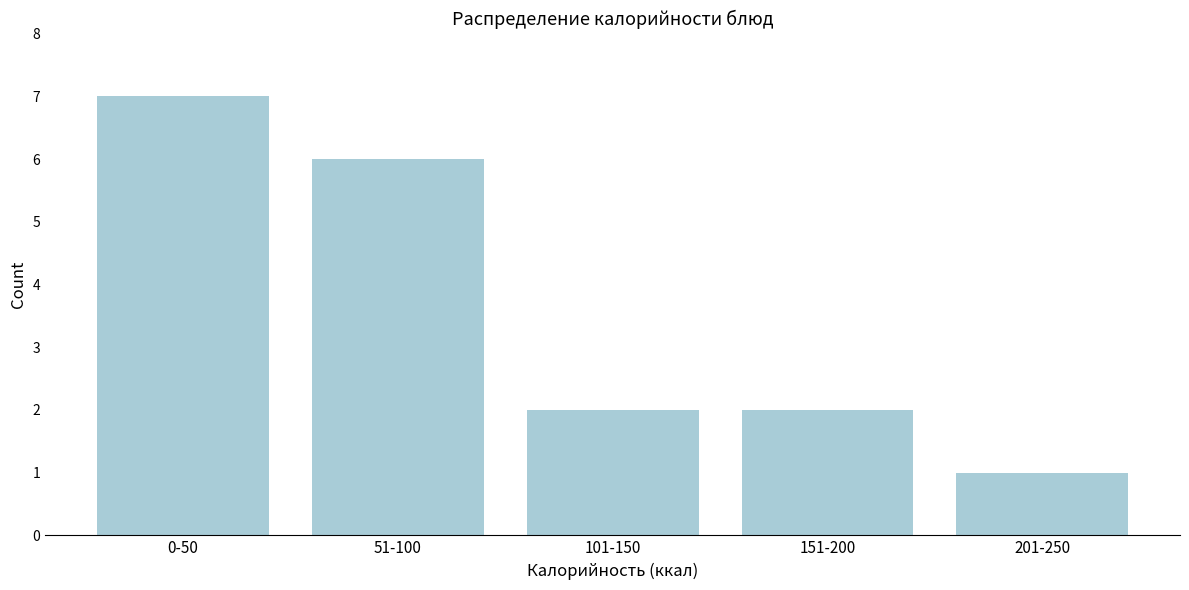

Reading right to left, what are all the values shown in this chart?

1	2	2	6	7